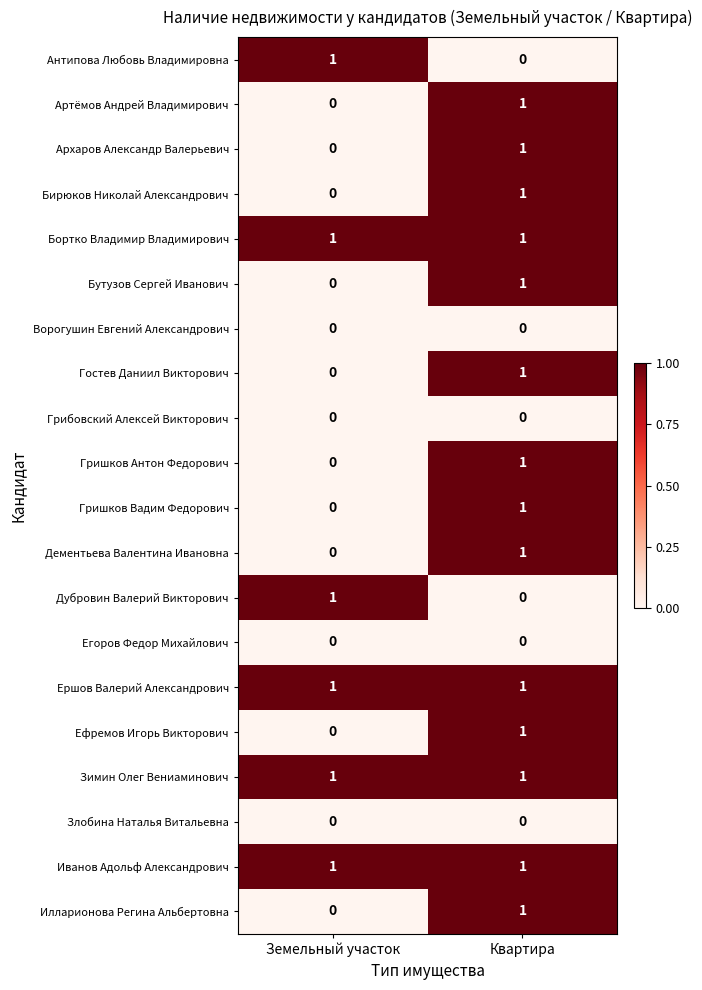

Which category has the lowest value in the Бирюков Николай Александрович series?

Земельный участок